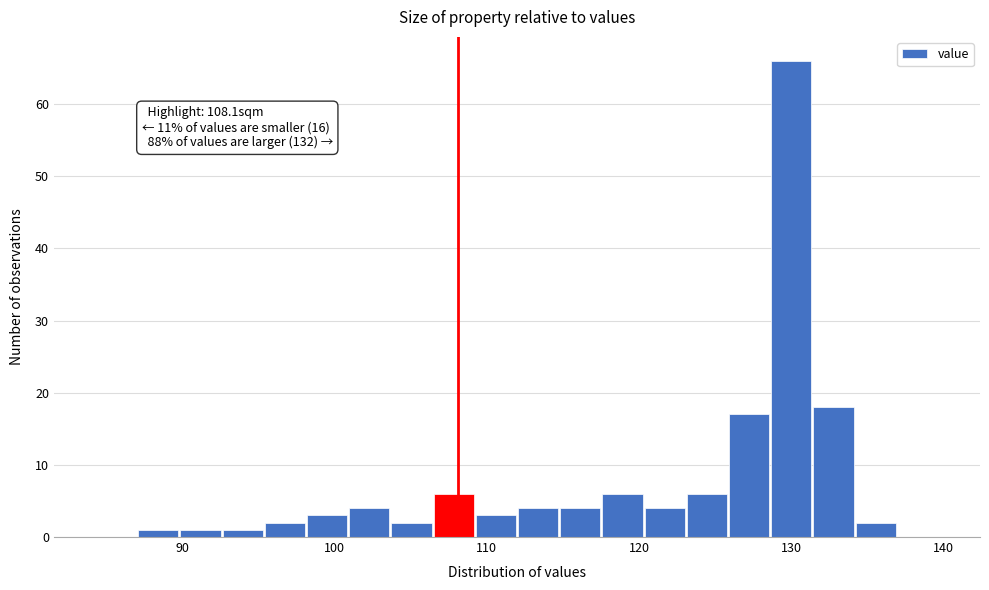

Around what value on the x-axis is the tallest bar? Give the approximate position of its centre, as read against the axis.

130